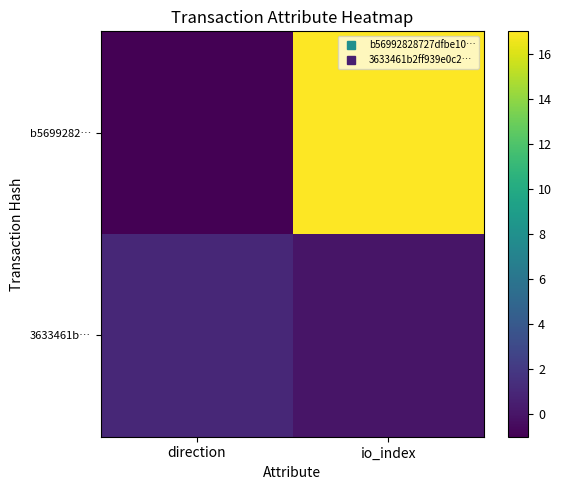

Between io_index and direction, which is larger?

io_index